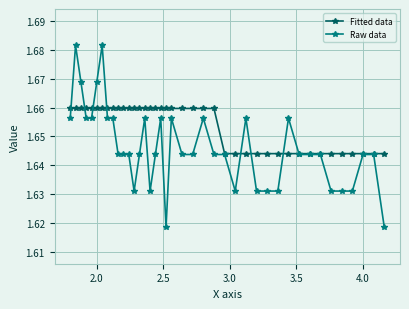

List the series in order of their overall mean, highest first.

Fitted data, Raw data